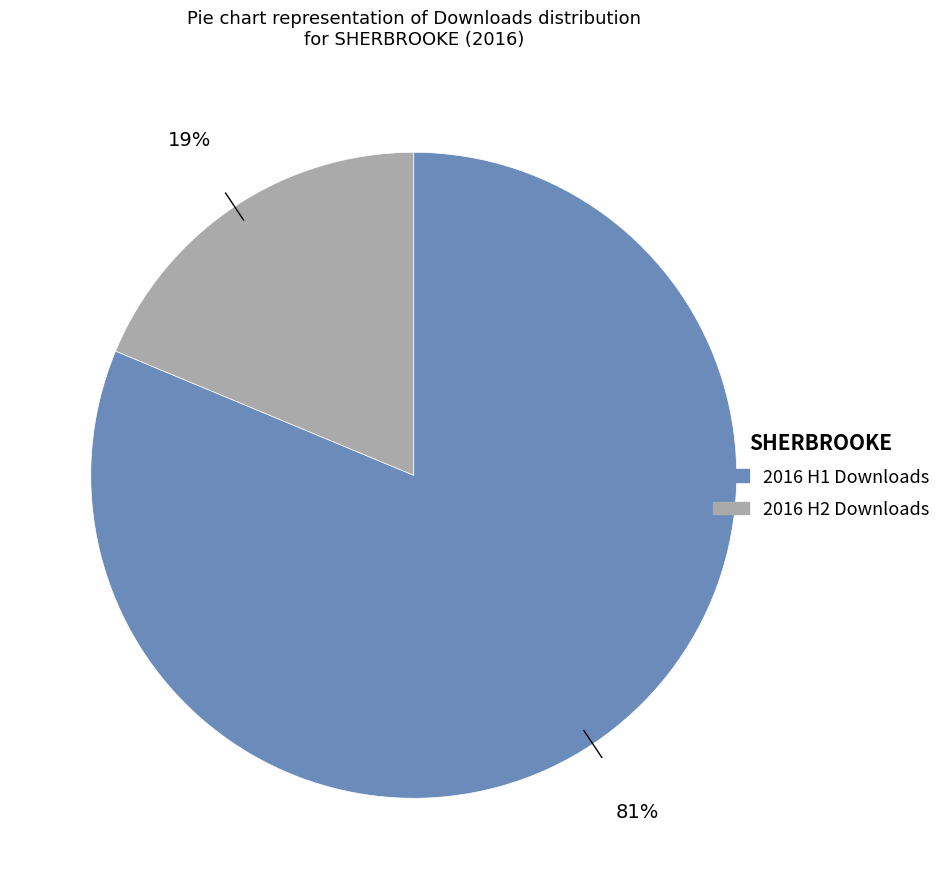

To the nearest percent, what is the combined percentage of 2016 H2 Downloads and 2016 H1 Downloads?

100%